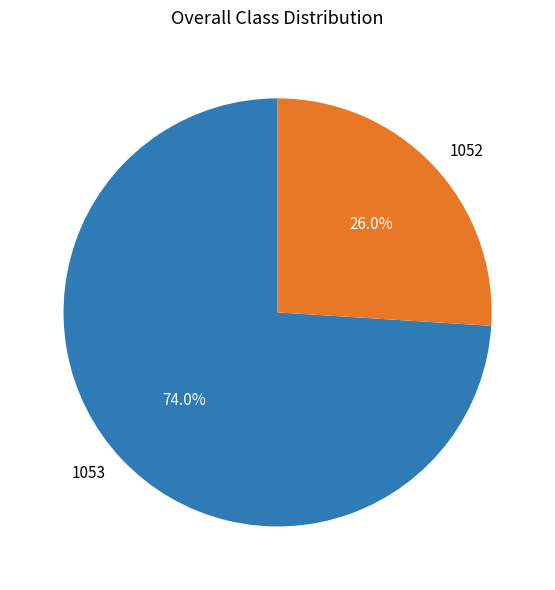

What is the ratio of the value at 1053 to the value at 1052?

2.8